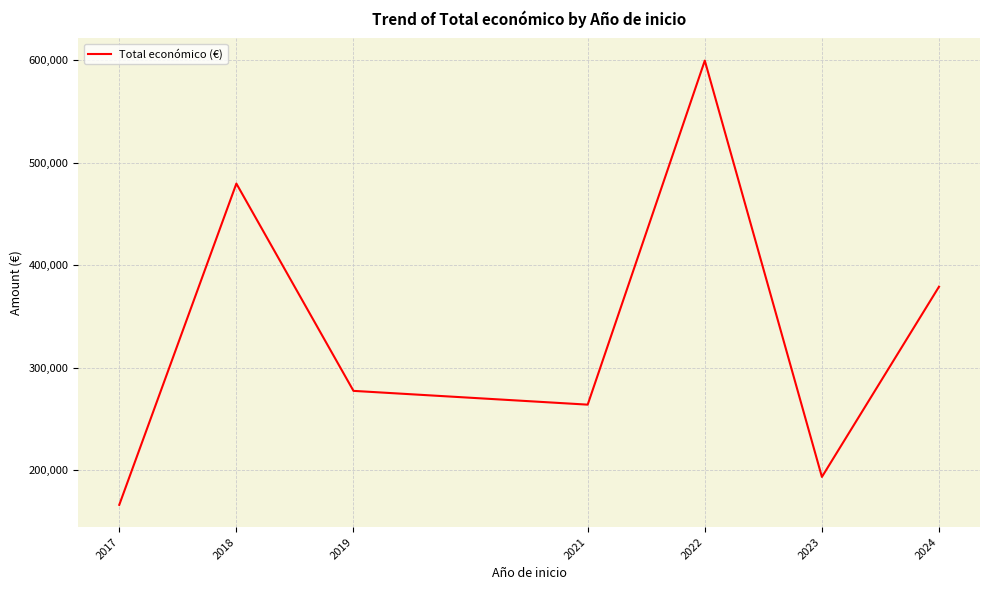

Which category has the lowest value across all series?

2017